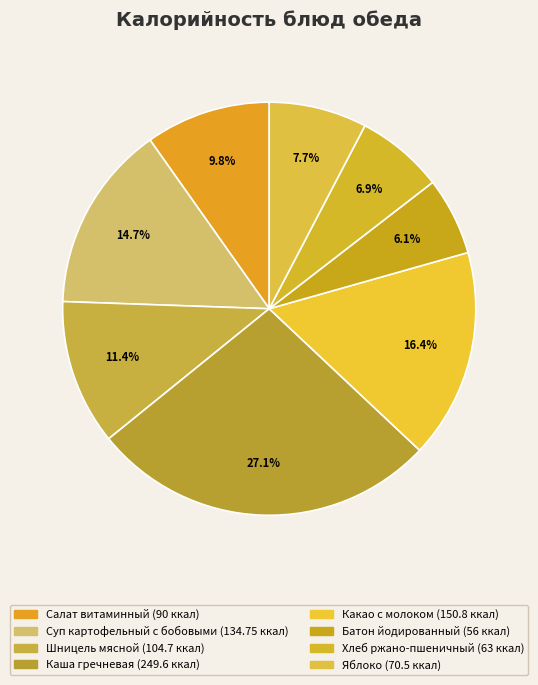

Does Салат витаминный account for over 50% of the chart?

No